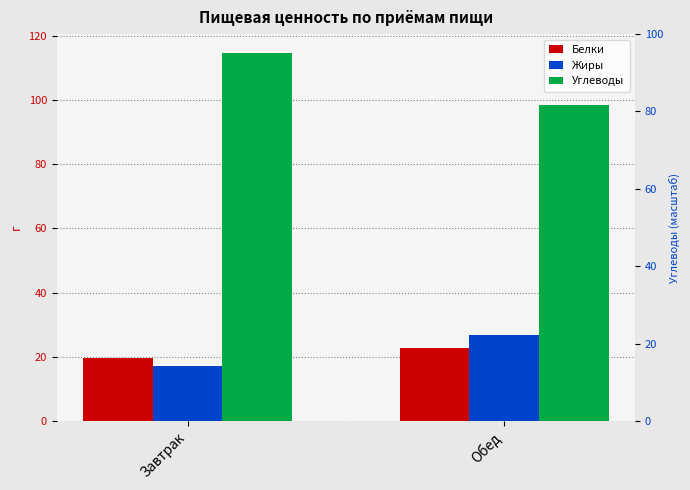

What is the difference between the Углеводы values at Завтрак and Обед?

16.4